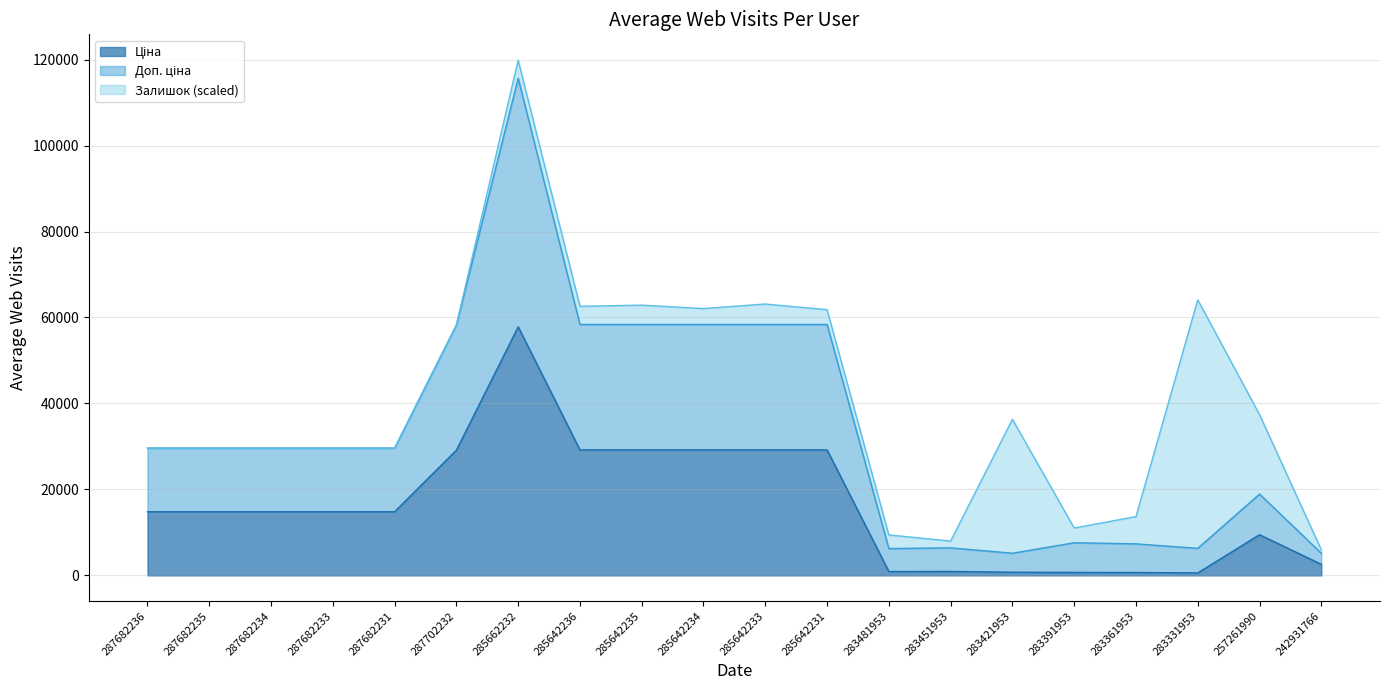

At which category is the sum across all series the highest?

285662232